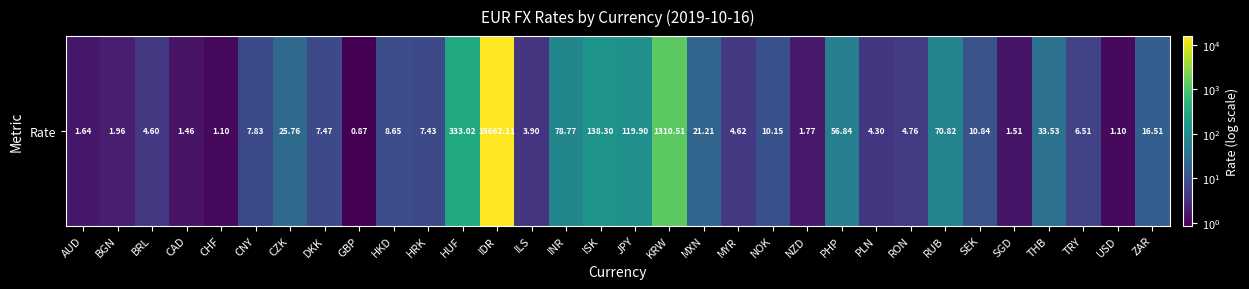

Reading right to left, extract all data points from this chart.

16.5	1.1	6.5	33.5	1.5	10.8	70.8	4.8	4.3	56.8	1.8	10.1	4.6	21.2	1310.5	119.9	138.3	78.8	3.9	15662.1	333.0	7.4	8.7	0.9	7.5	25.8	7.8	1.1	1.5	4.6	2.0	1.6